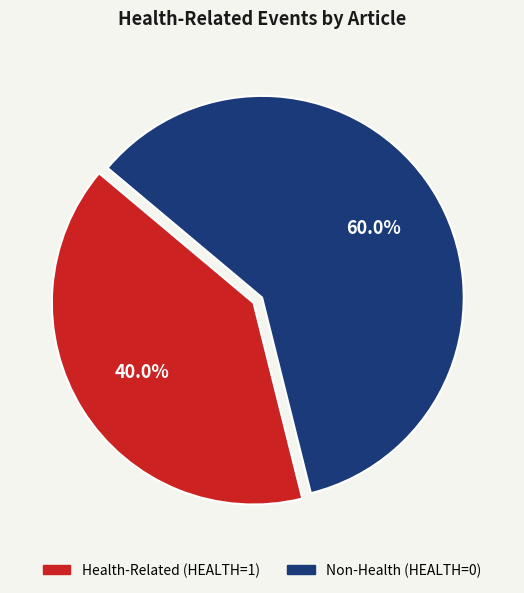

Is there any slice that represents more than half of the pie?

Yes